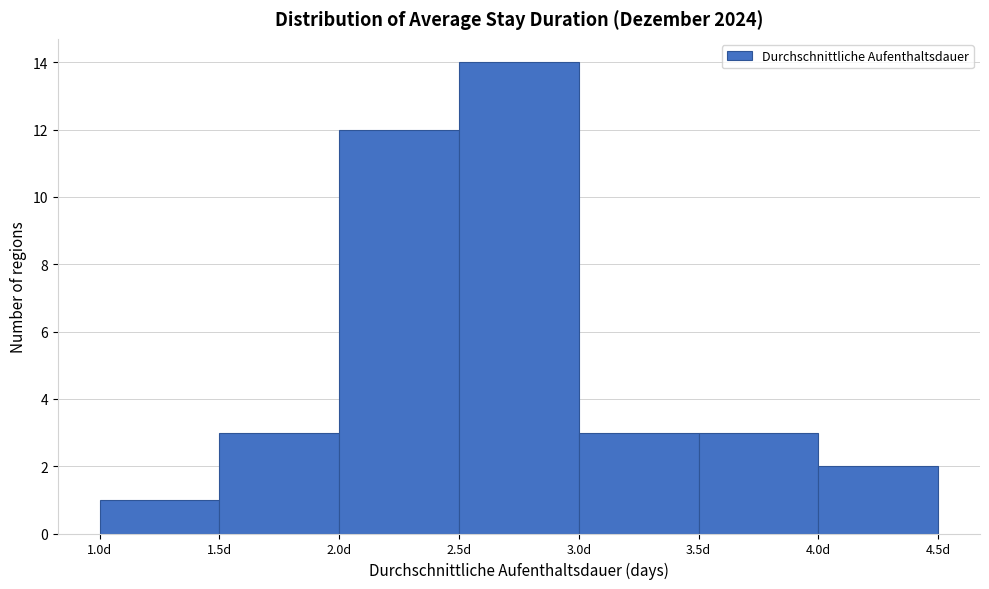

Which range on the x-axis has the tallest bar?

2.5 to 3.0